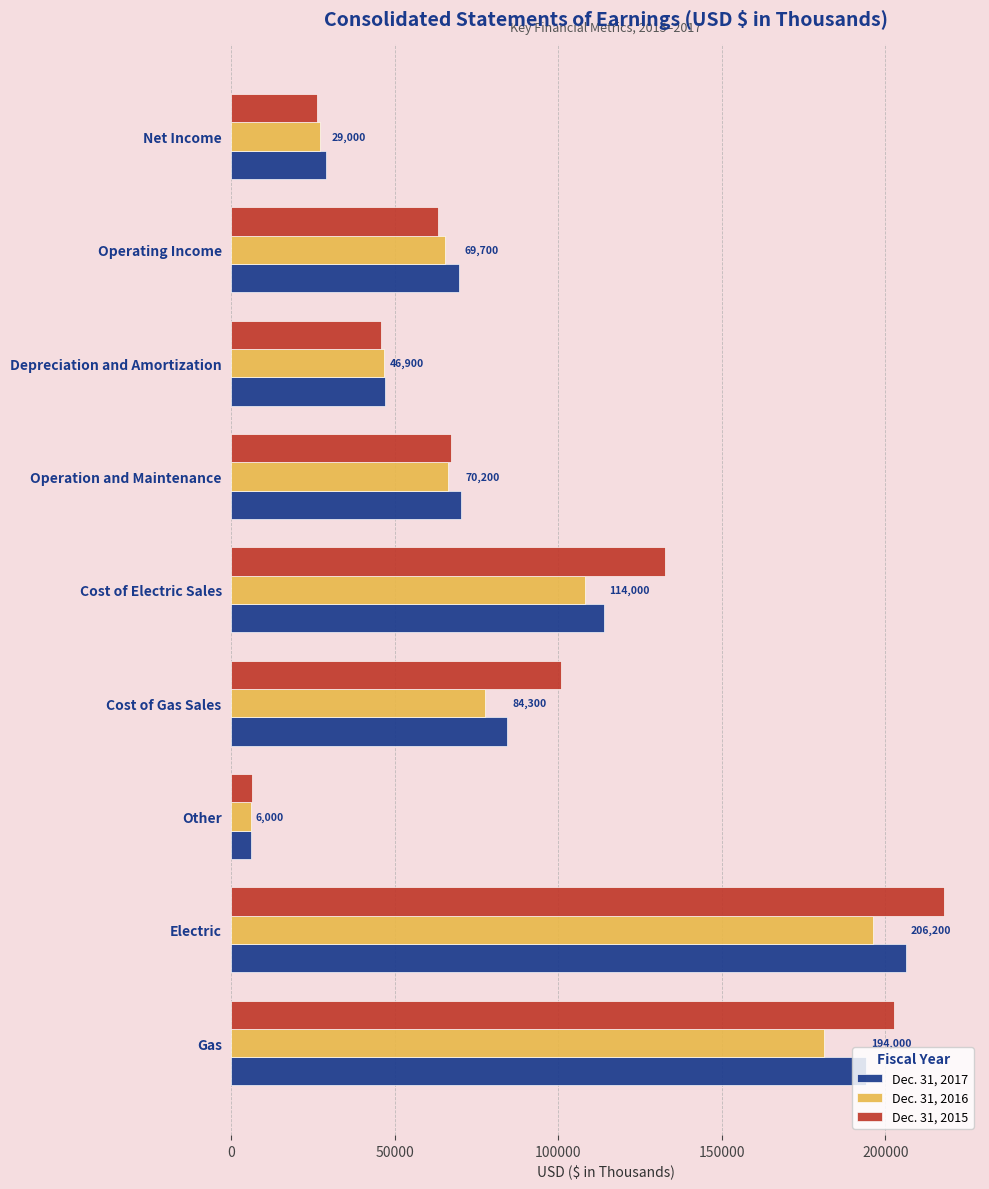

What is the lowest value of the Dec. 31, 2017 series?

6000